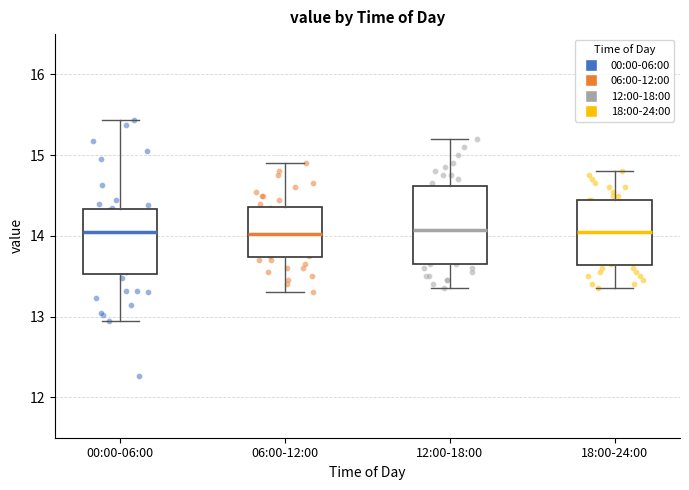

Reading left to right, read every box against the y-axis: the position of its median line, the range the box covers, and the ends of its whiskers. The values are not printed on the chart, so give them approximately, as read against the axis.

00:00-06:00: median 14.1, box 13.5 to 14.3, whiskers 13.0 to 15.4
06:00-12:00: median 14.0, box 13.7 to 14.4, whiskers 13.3 to 14.9
12:00-18:00: median 14.1, box 13.7 to 14.6, whiskers 13.4 to 15.2
18:00-24:00: median 14.1, box 13.6 to 14.5, whiskers 13.4 to 14.8